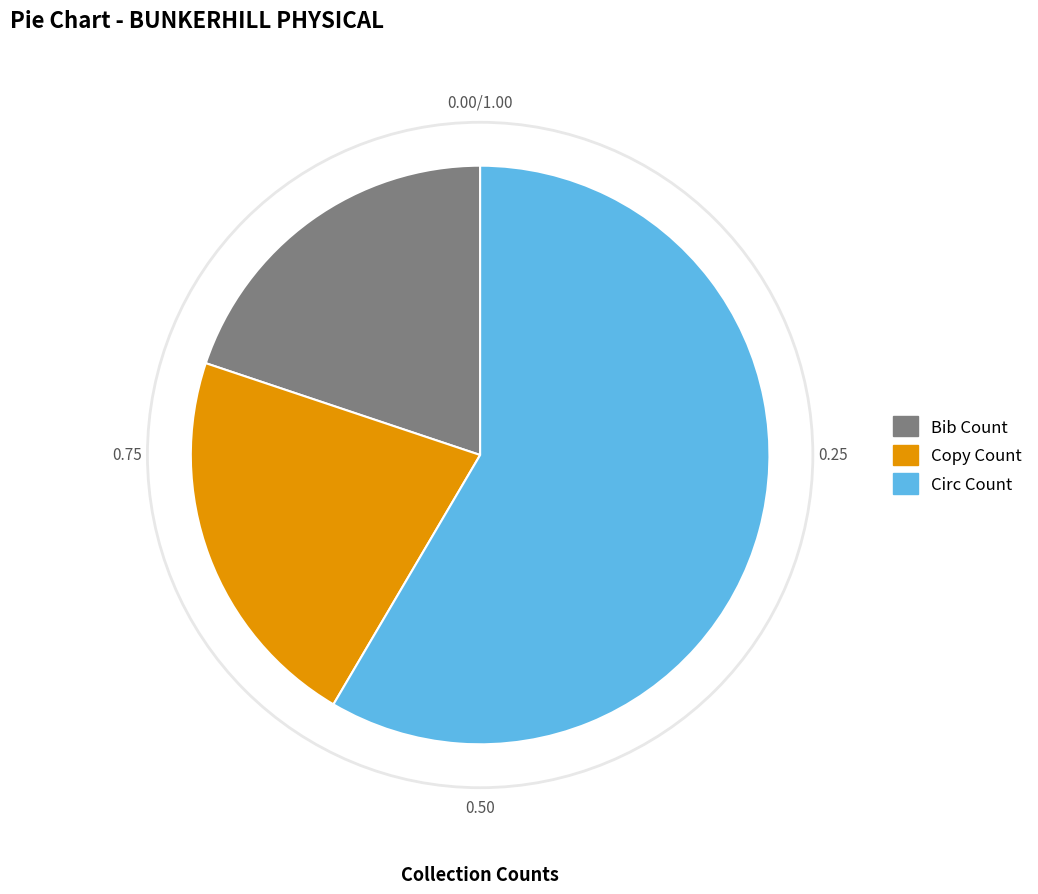

Which category has the smallest portion of the pie?

Bib Count